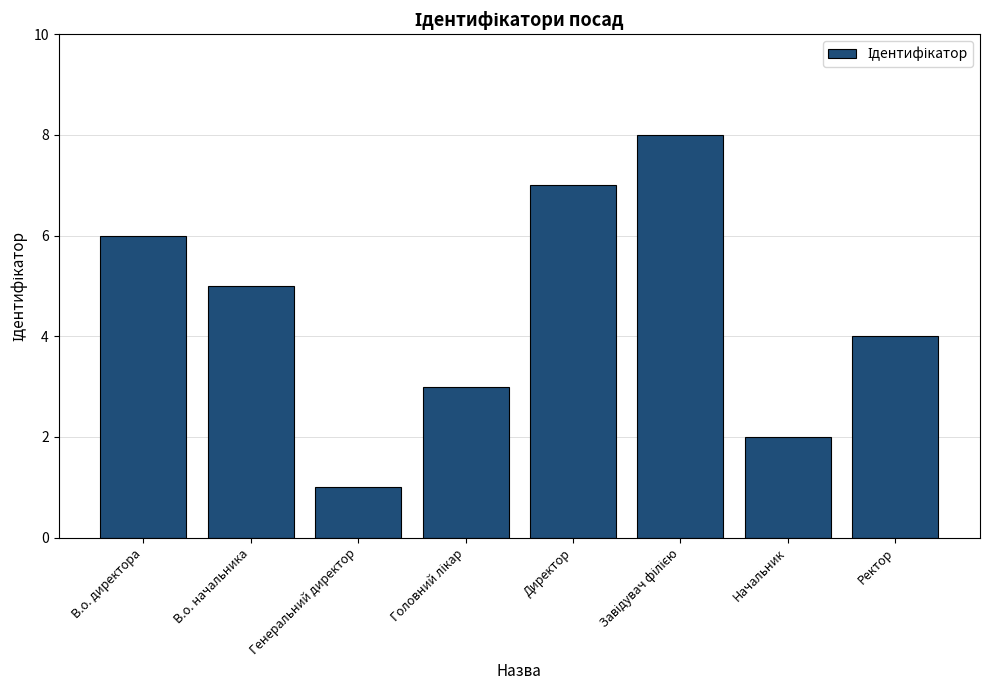

What is the ratio of the value at Начальник to the value at Ректор?

0.5